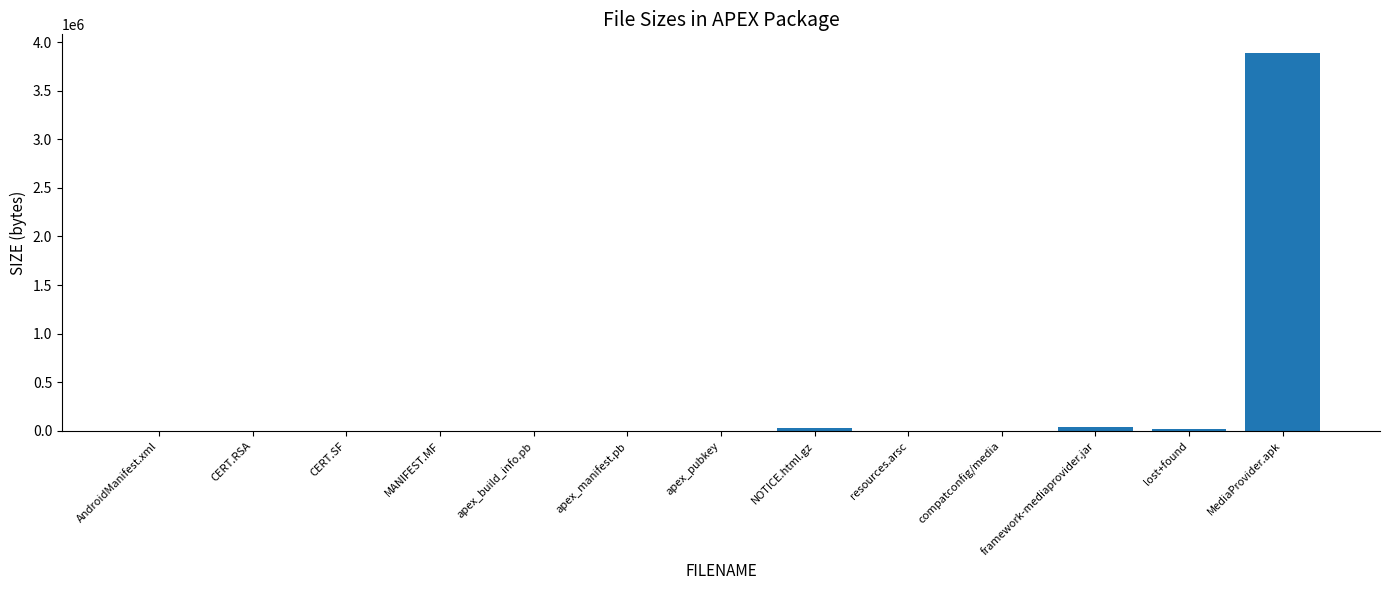

What is the change in value from CERT.RSA to apex_pubkey?

-1422